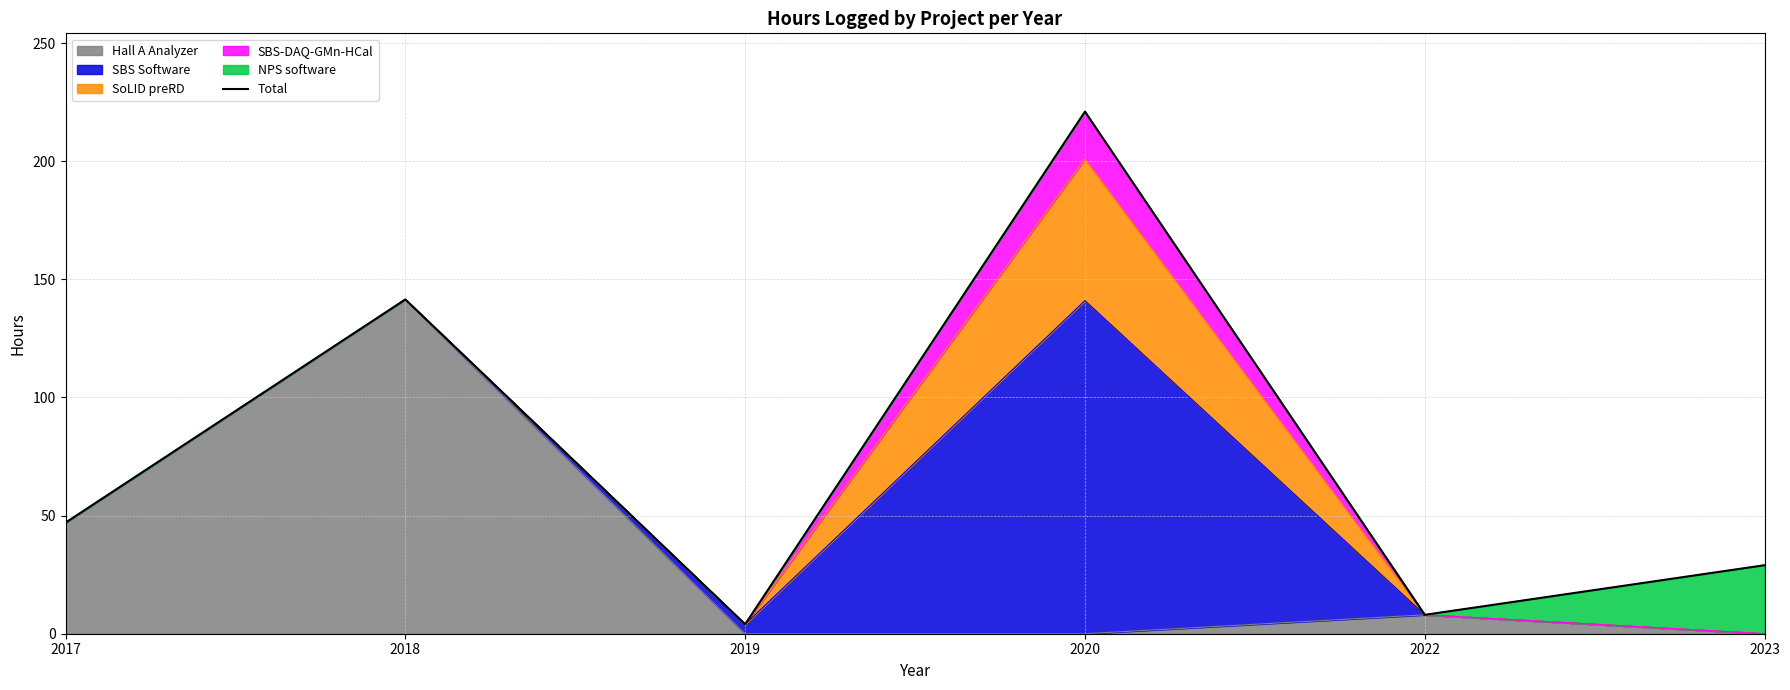

What is the difference between the second highest and second lowest values?

133.5